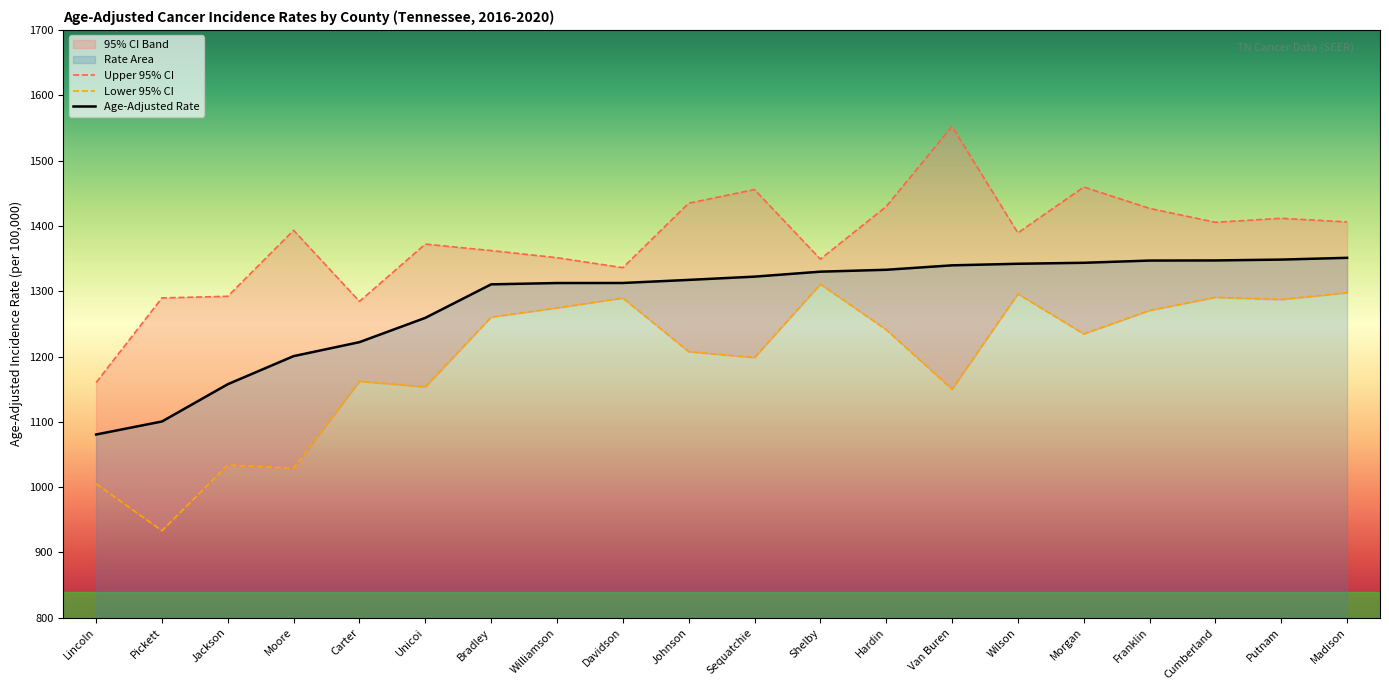

True or false: Lower 95% CI and Age-Adjusted Rate cross at least once.

False